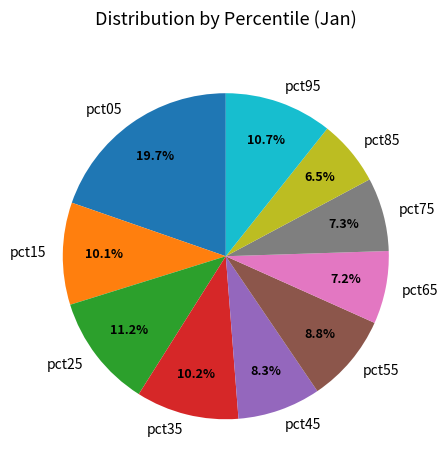

Which has a higher value, pct05 or pct75?

pct05